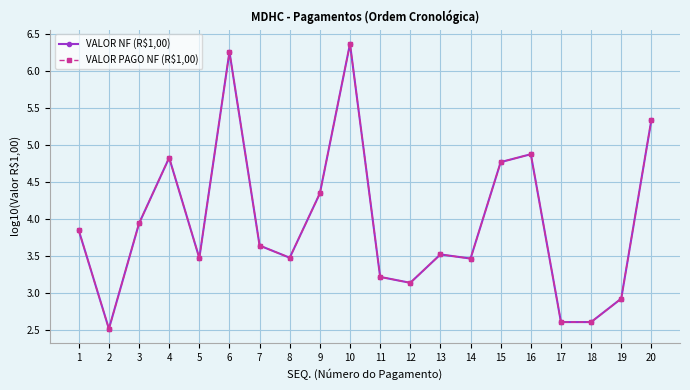

Which series has the largest total across all categories?

VALOR NF (R$1,00)